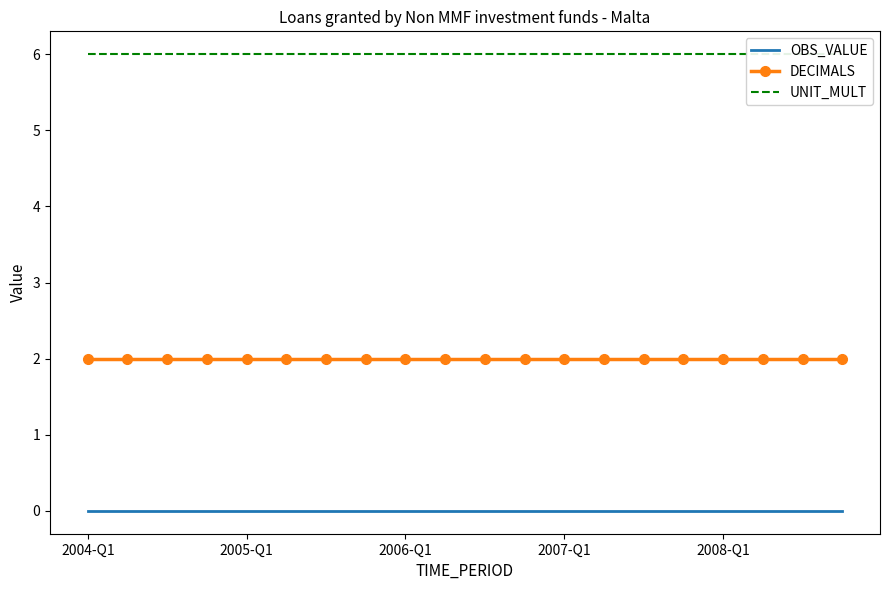

Count the number of categories in the chart.

20